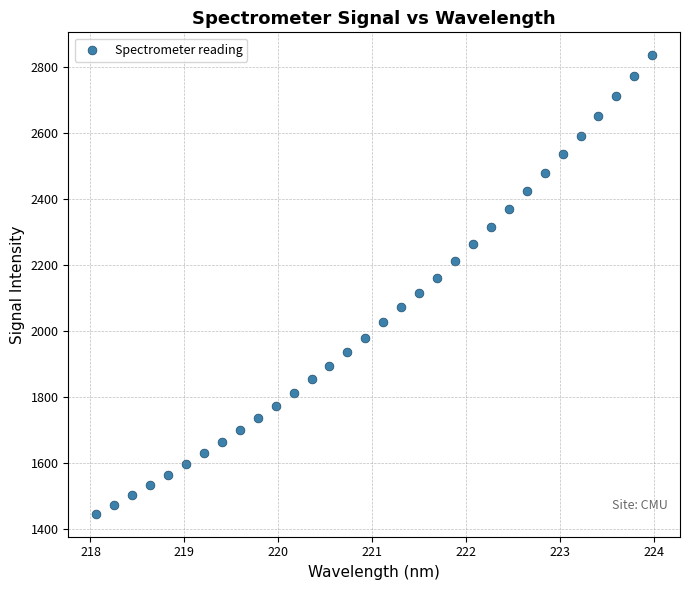

What is the range of X values (max minus min)?

5.9